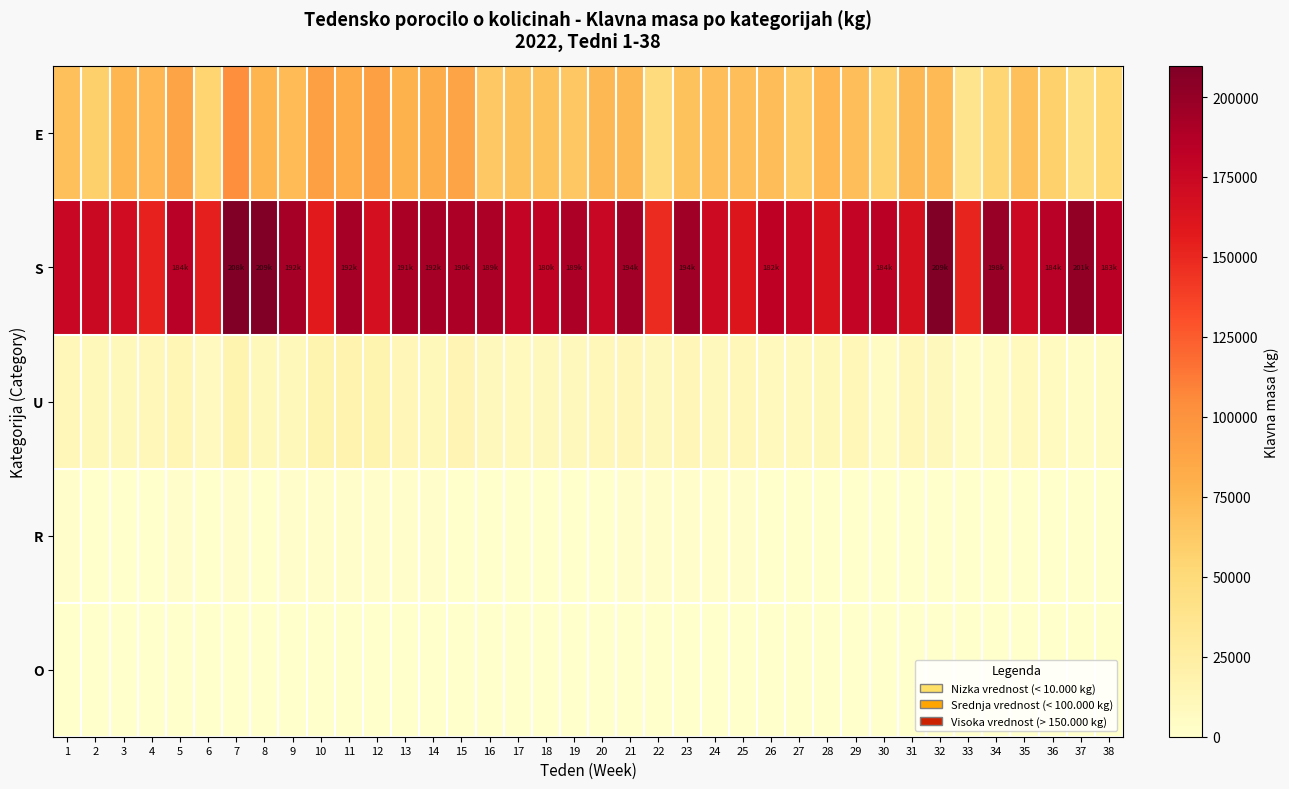

At which category is the sum across all series the highest?

7